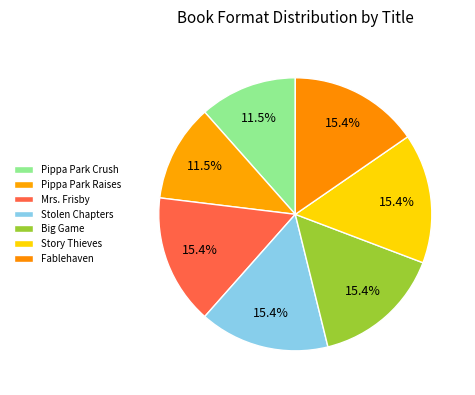

Which slice is the smallest?

Pippa Park Crush at First Sight